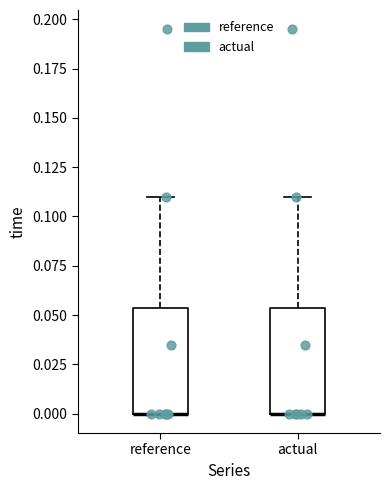

Reading left to right, read every box against the y-axis: the position of its median line, the range the box covers, and the ends of its whiskers. The values are not printed on the chart, so give them approximately, as read against the axis.

reference: median 0.000 (drawn on the box's lower edge), box 0.000 to 0.055, whiskers 0.000 to 0.110
actual: median 0.000 (drawn on the box's lower edge), box 0.000 to 0.055, whiskers 0.000 to 0.110